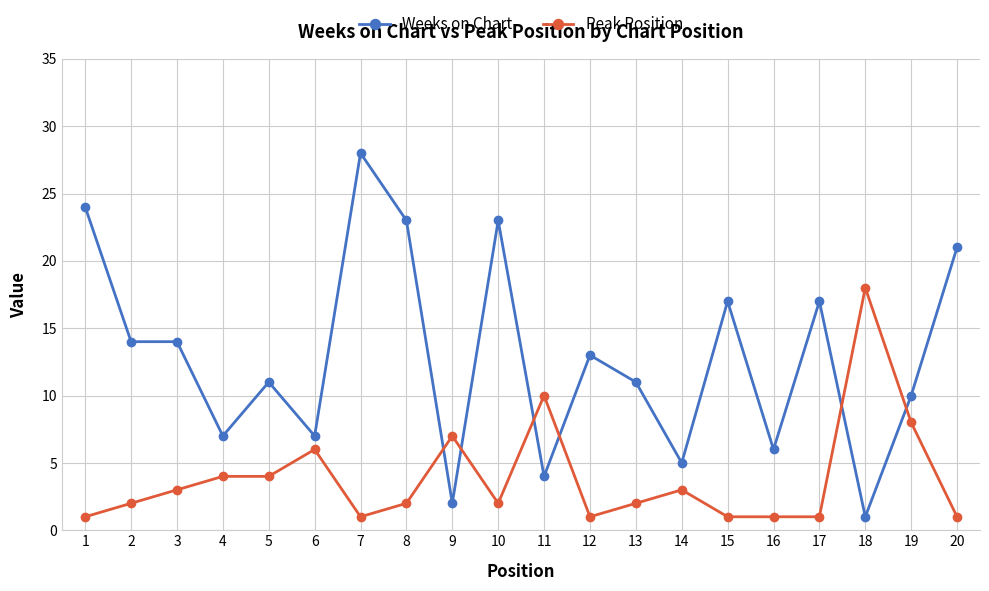

The Weeks on Chart series shows 19 at 3. True or false?

False